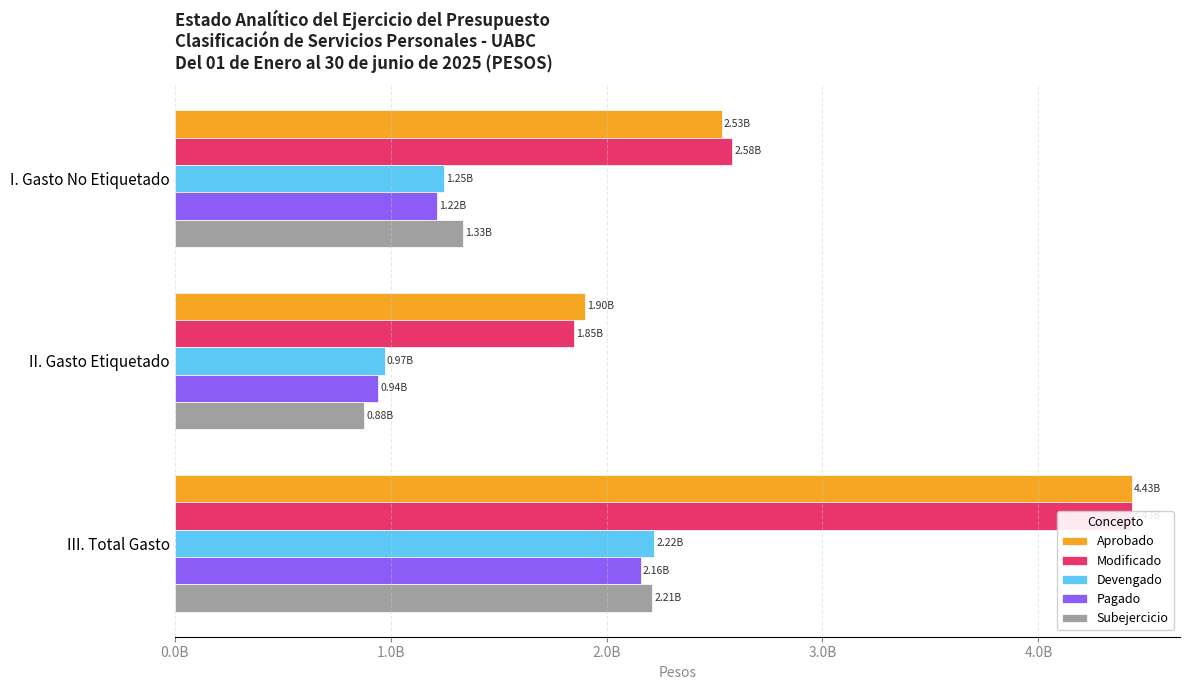

List the series in order of their peak value, highest first.

Aprobado, Modificado, Devengado, Subejercicio, Pagado